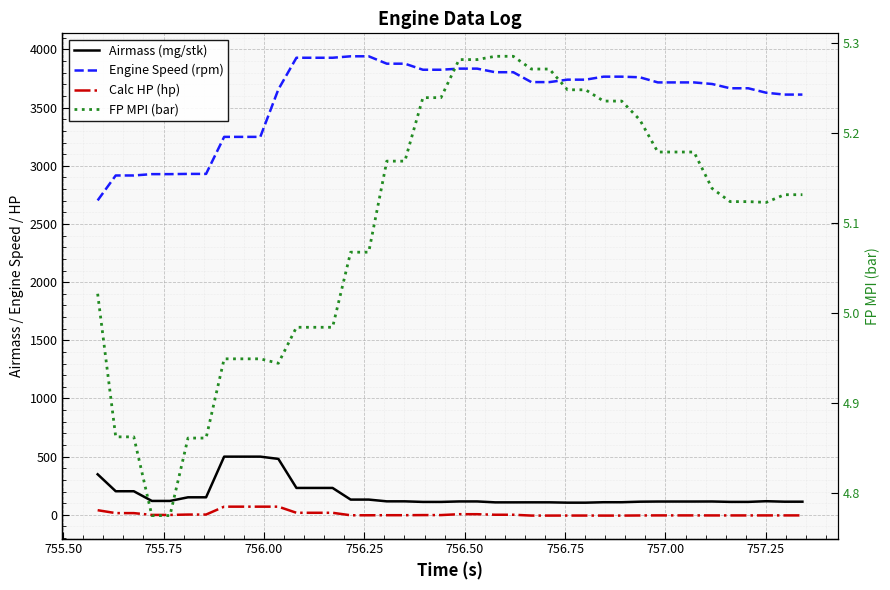

Is the value of Airmass (mg/stk) at 10 greater than the value of Engine Speed (rpm) at 19?

No